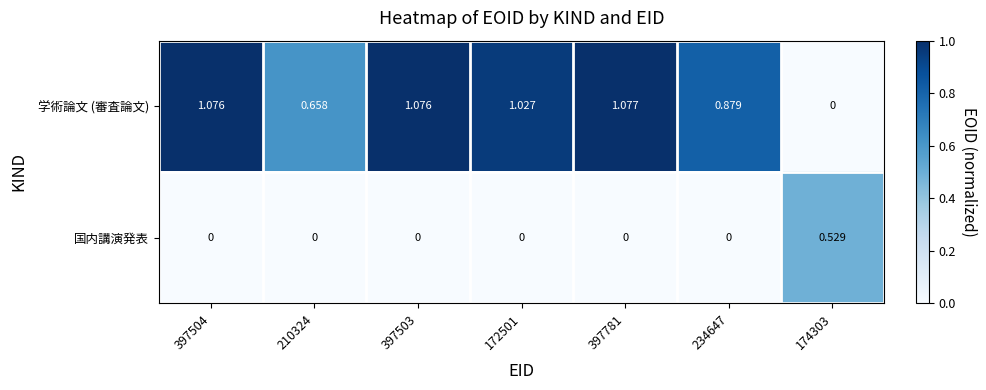

Which series has the largest total across all categories?

学術論文 (審査論文)